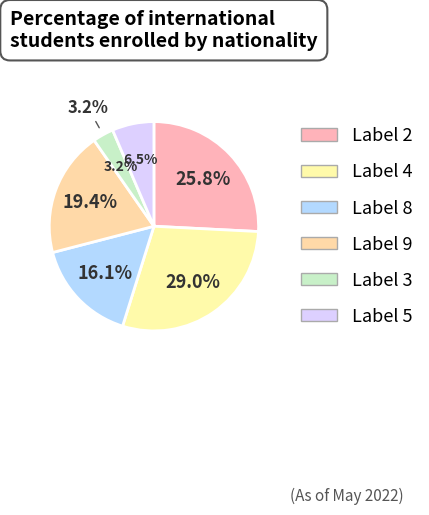

Does 9 account for over 50% of the chart?

No